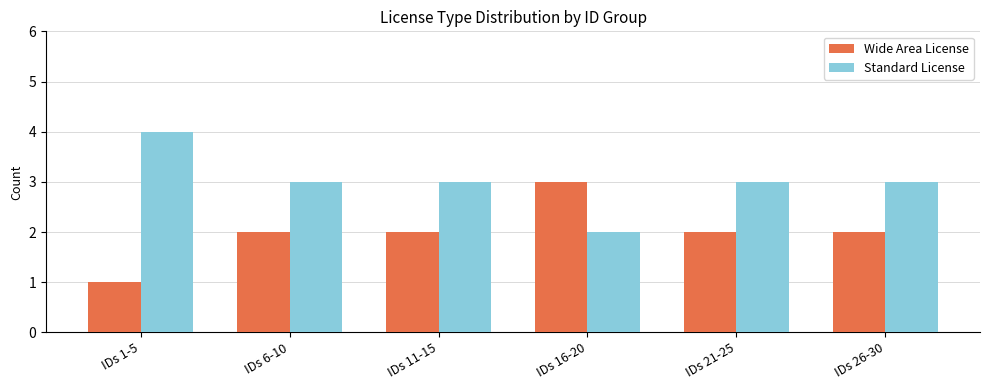

What position from the left is IDs 16-20?

4